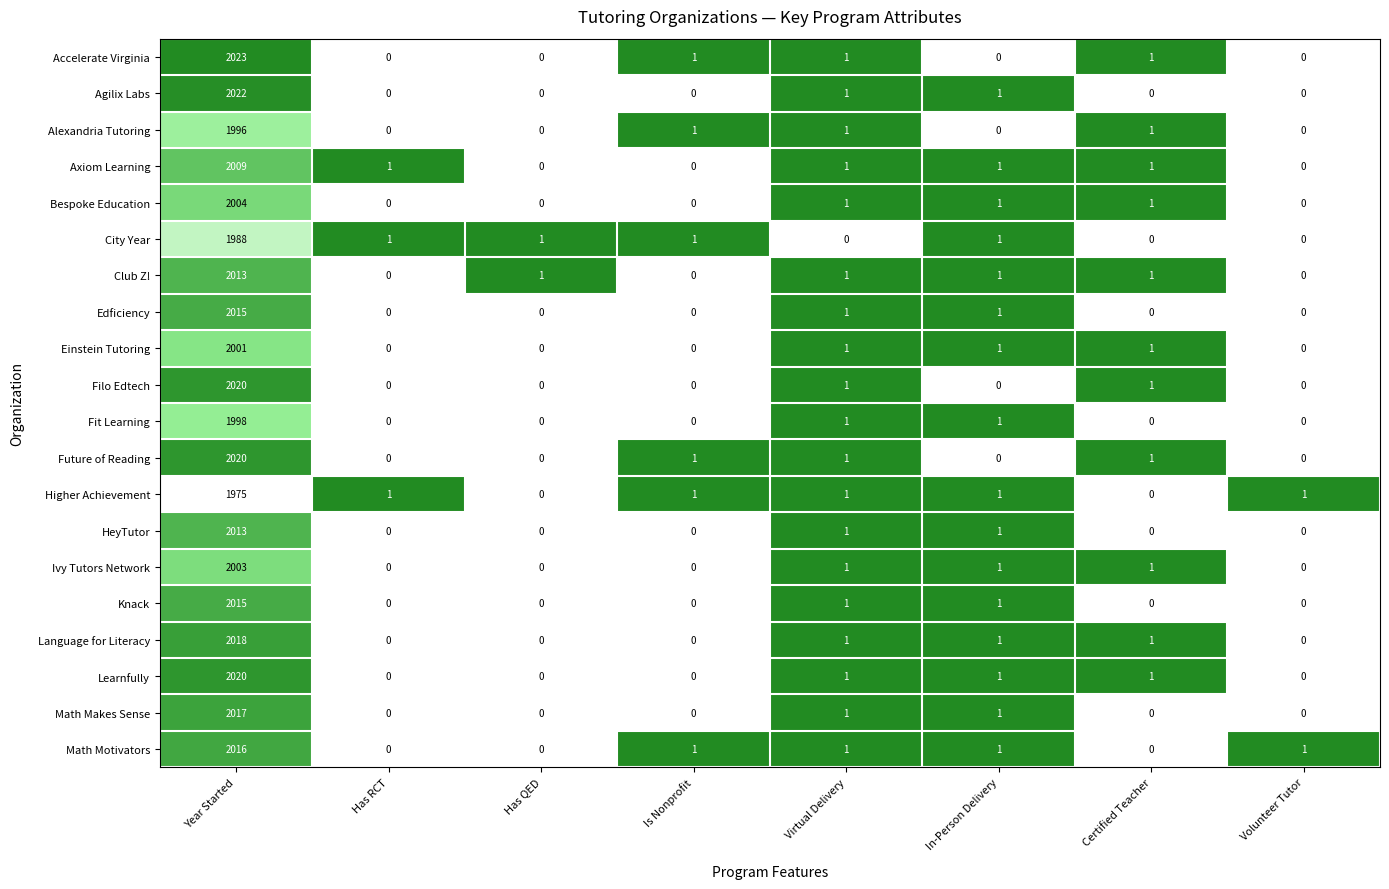

What is the average value of the Filo Edtech series?

253